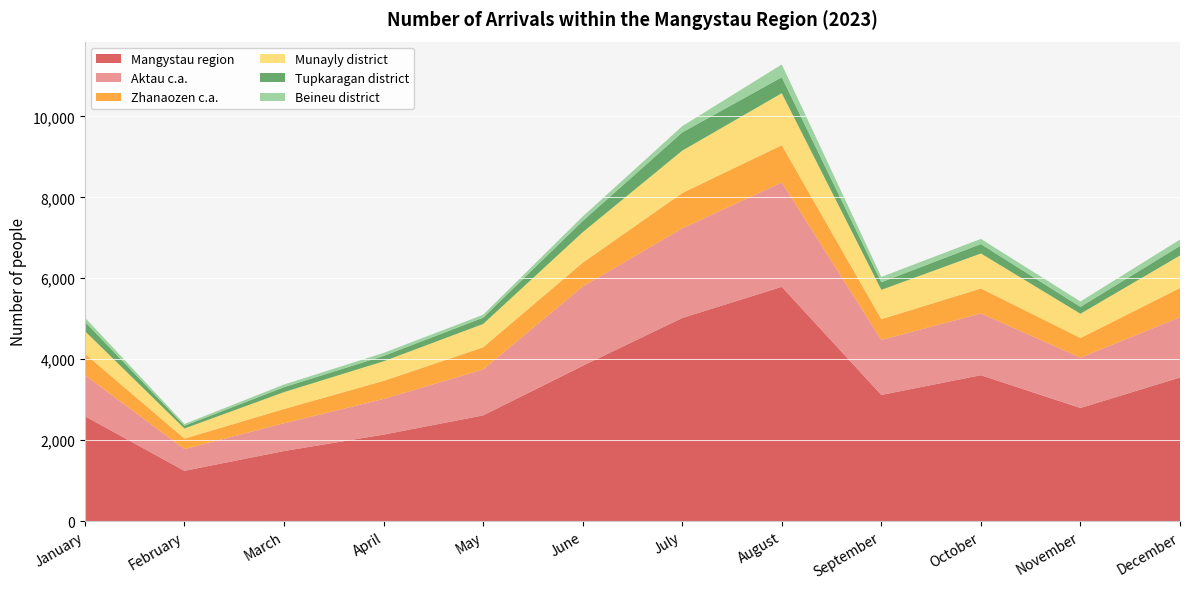

Reading right to left, transcribe all the data shown in this chart.

Mangystau region: 3548	2794	3604	3117	5788	5018	3836	2611	2136	1730	1241	2590
Aktau c.a.: 1490	1243	1526	1358	2581	2215	1960	1134	881	686	539	1015
Zhanaozen c.a.: 722	486	618	513	920	874	588	548	447	353	257	530
Munayly district: 802	600	865	726	1285	1047	753	577	484	417	250	560
Tupkaragan district: 237	170	232	188	395	451	278	155	132	122	69	231
Beineu district: 158	134	128	131	316	154	111	73	75	66	43	103